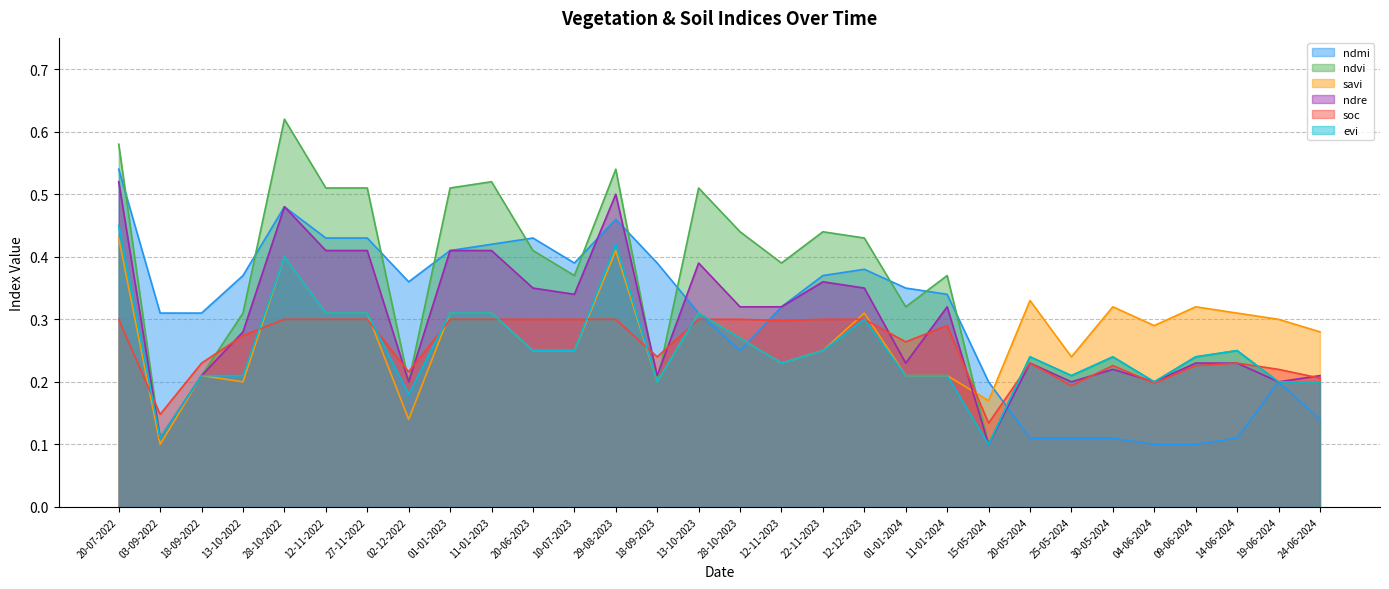

Which category has the lowest value across all series?

04-06-2024